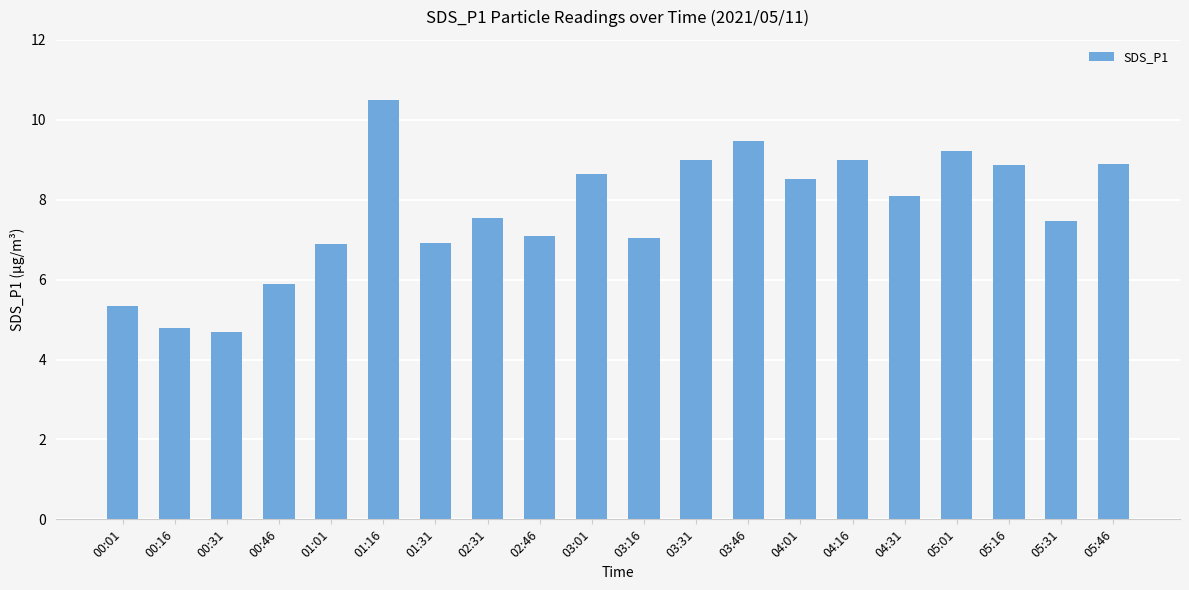

What is the ratio of the value at 01:01 to the value at 03:31?

0.8